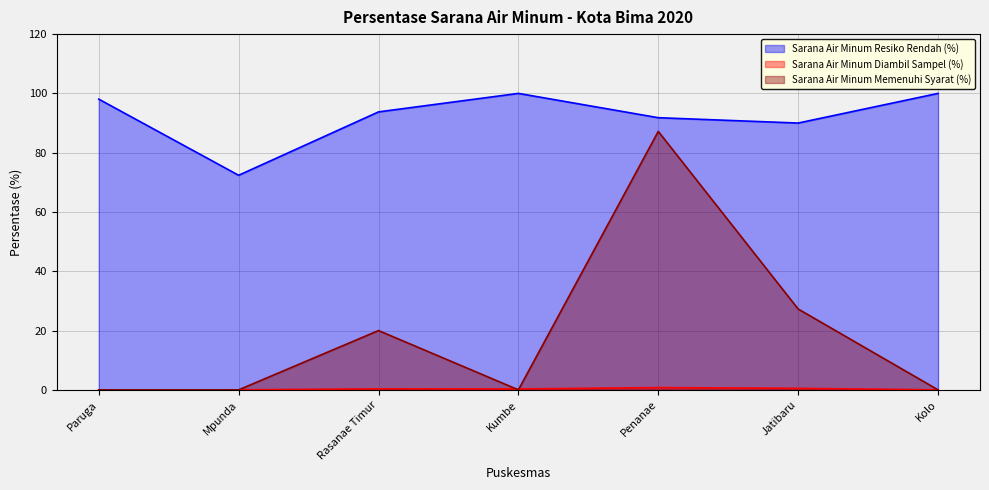

True or false: Sarana Air Minum Memenuhi Syarat (%) and Sarana Air Minum Resiko Rendah (%) cross at least once.

False